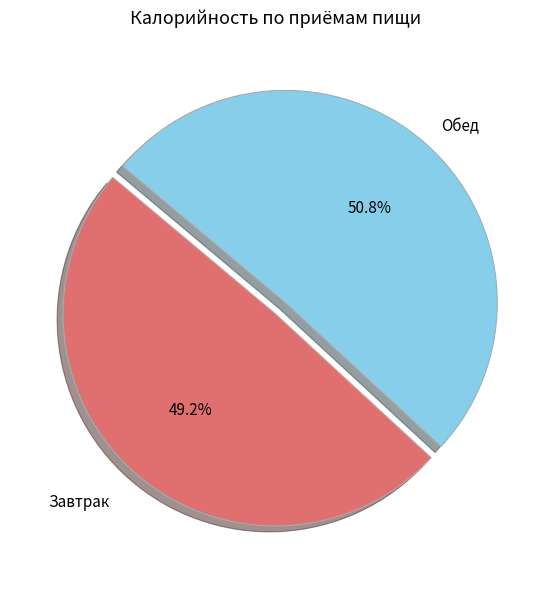

Which category accounts for the majority?

Обед